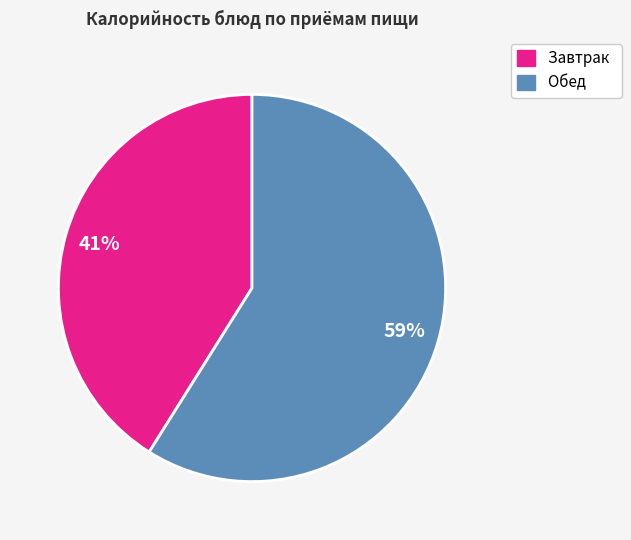

To the nearest percent, what is the difference between the largest and smallest slice percentages?

18%